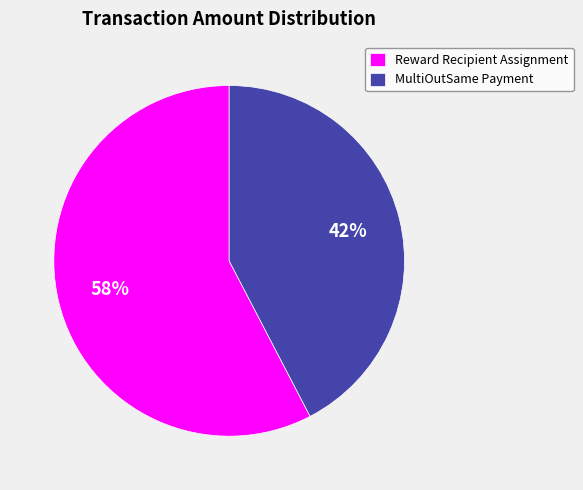

True or false: MultiOutSame Payment accounts for 99% of the total.

False